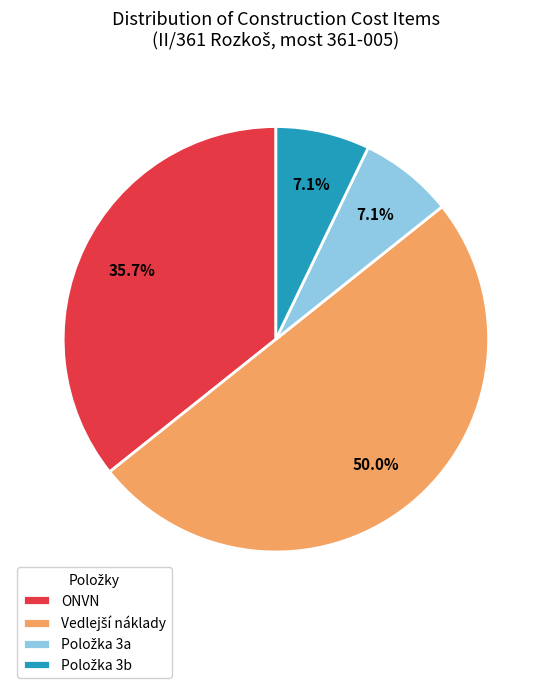

Does ONVN account for over 50% of the chart?

No